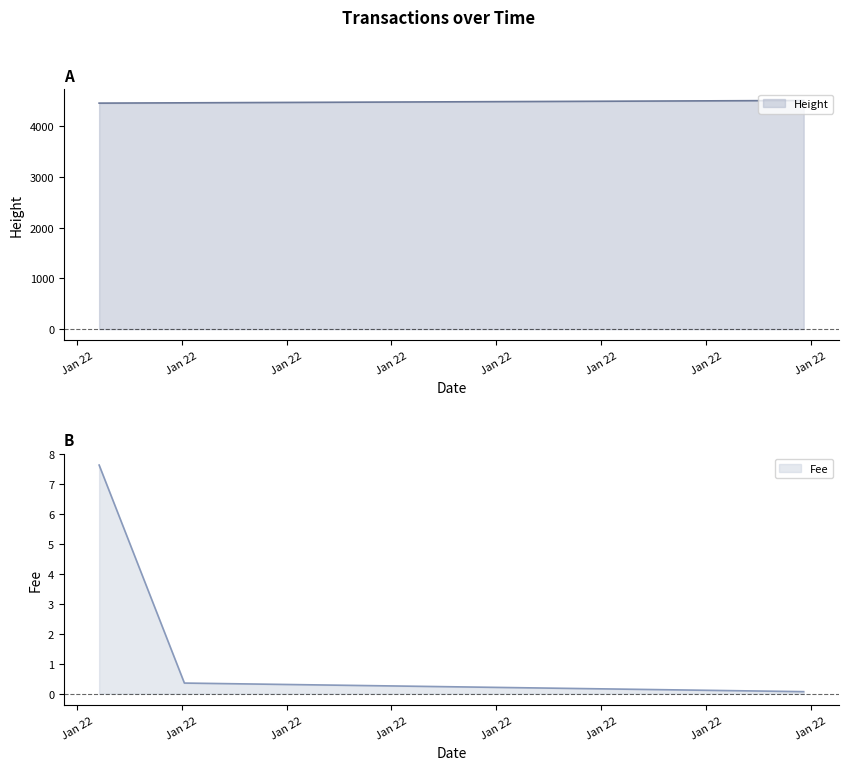

At which category is the sum across all series the highest?

2019-01-22 23:28:02